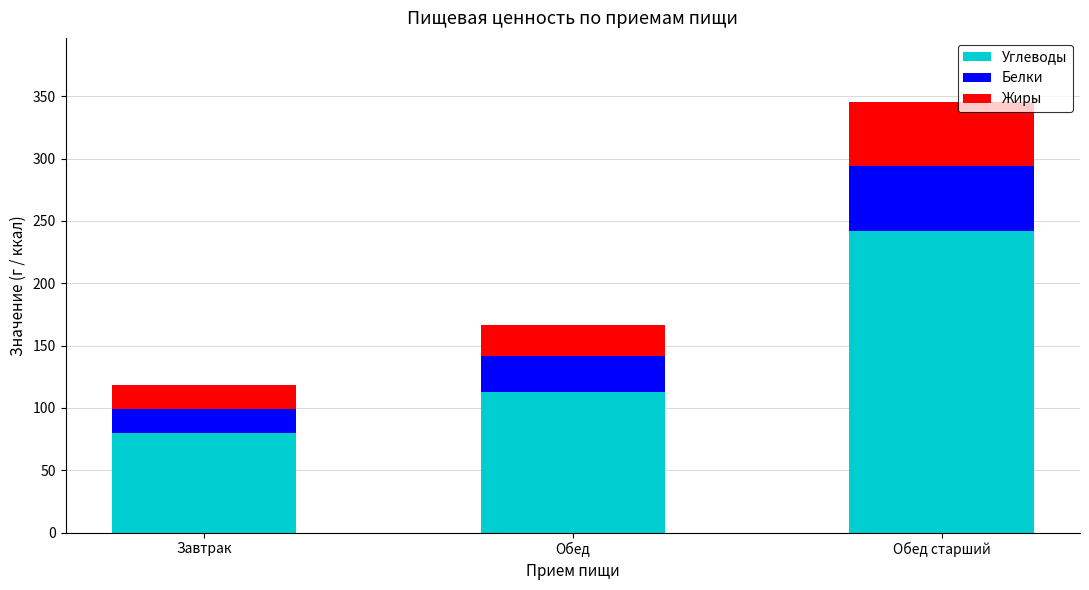

Does the chart contain any negative values?

No